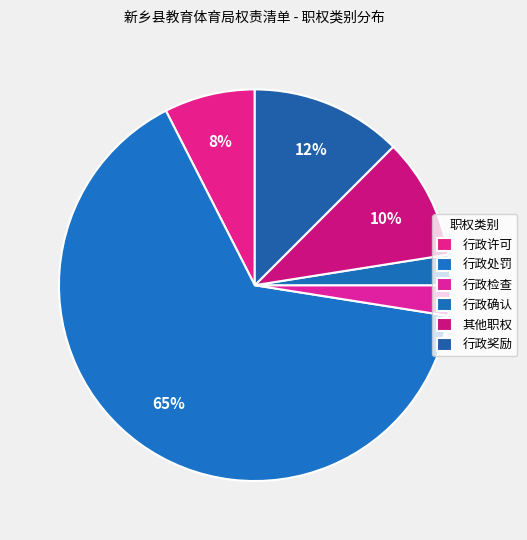

True or false: 其他职权 accounts for 10% of the total.

True